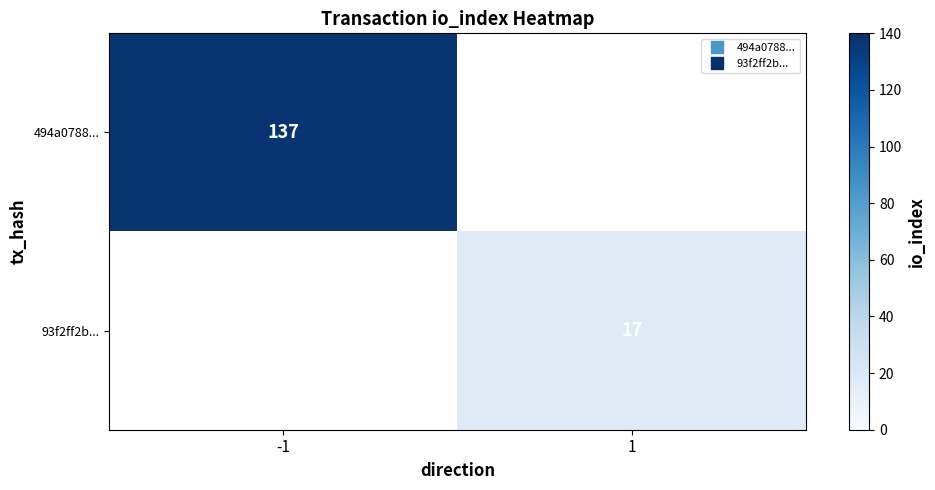

True or false: 93f2ff2b... has a value of 28.6 at 1.

False